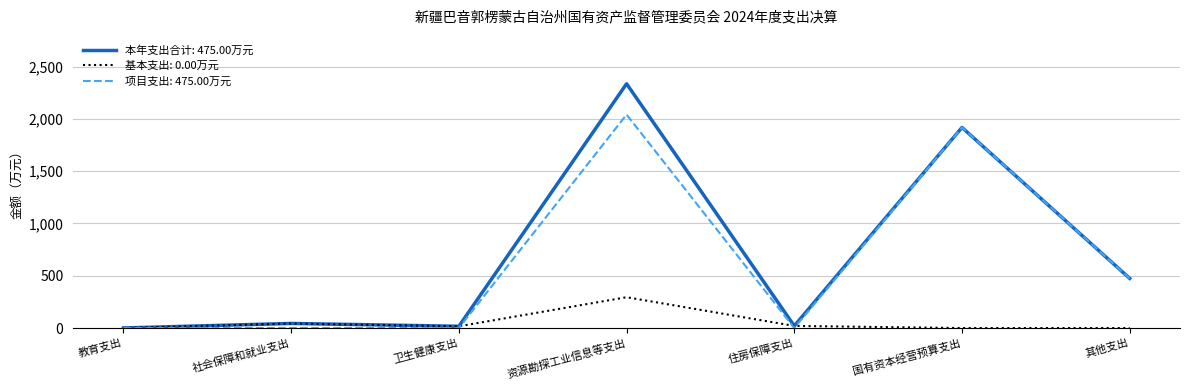

At which category is the sum across all series the highest?

资源勘探工业信息等支出